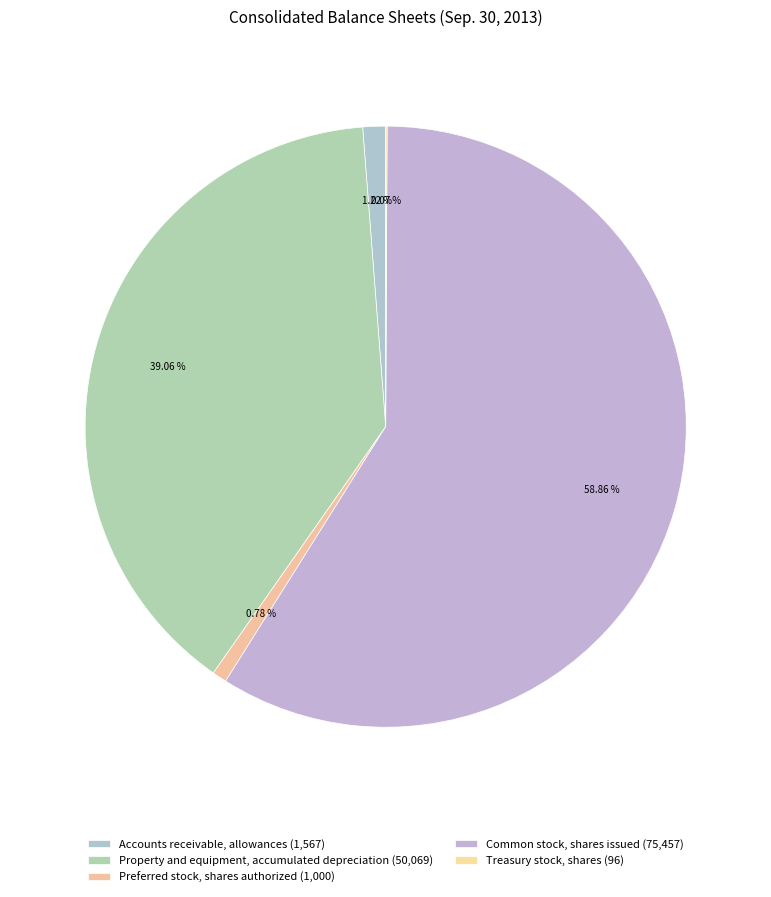

The Property and equipment, accumulated depreciation slice represents 39% of the pie. True or false?

True